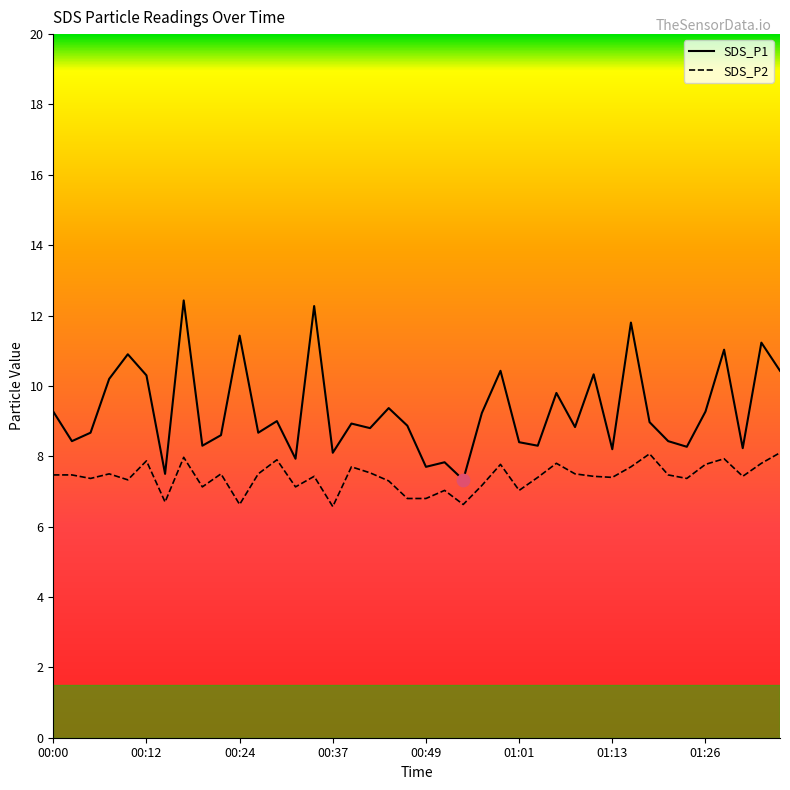

What are all the series names shown in the legend?

SDS_P1, SDS_P2